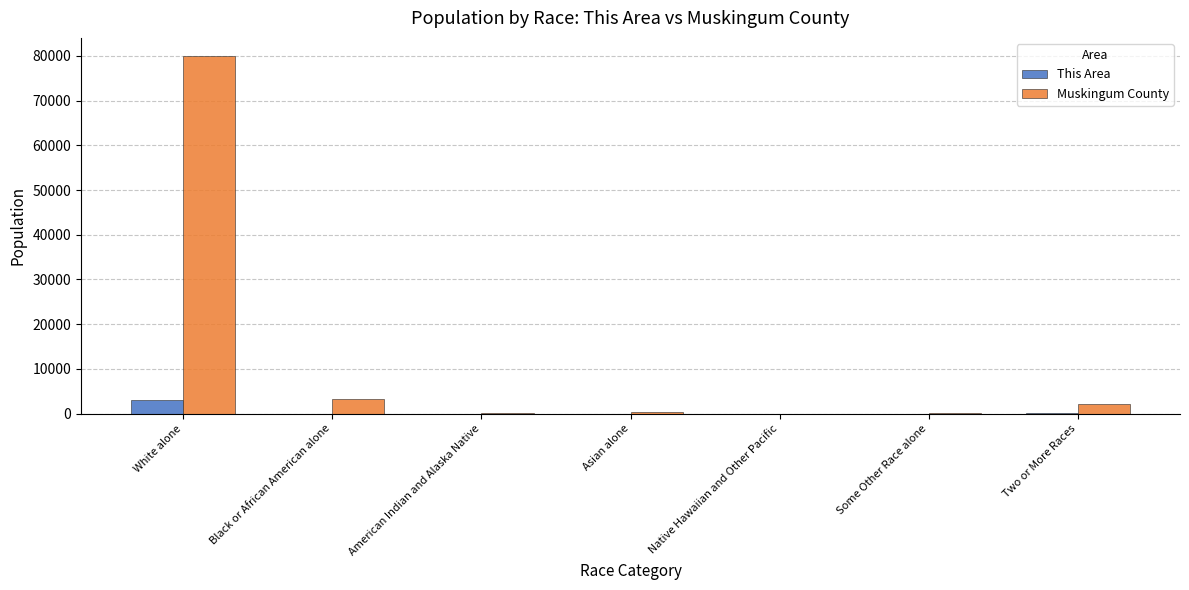

What is the greatest value displayed?

80020